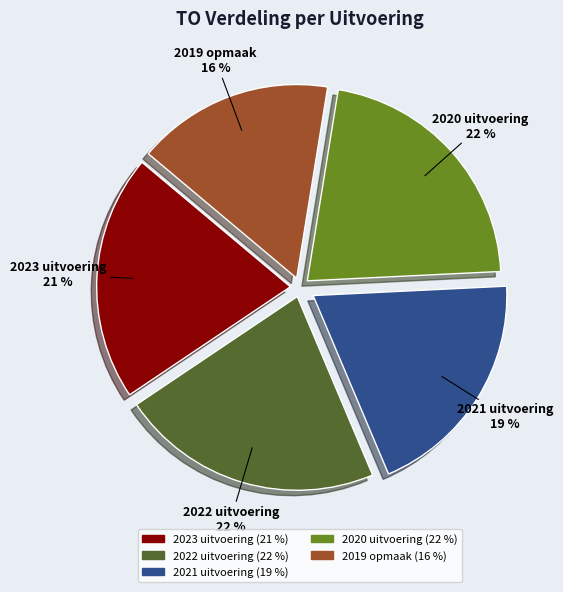

What is the ratio of the value at 2019 opmaak to the value at 2021 uitvoering?

0.8